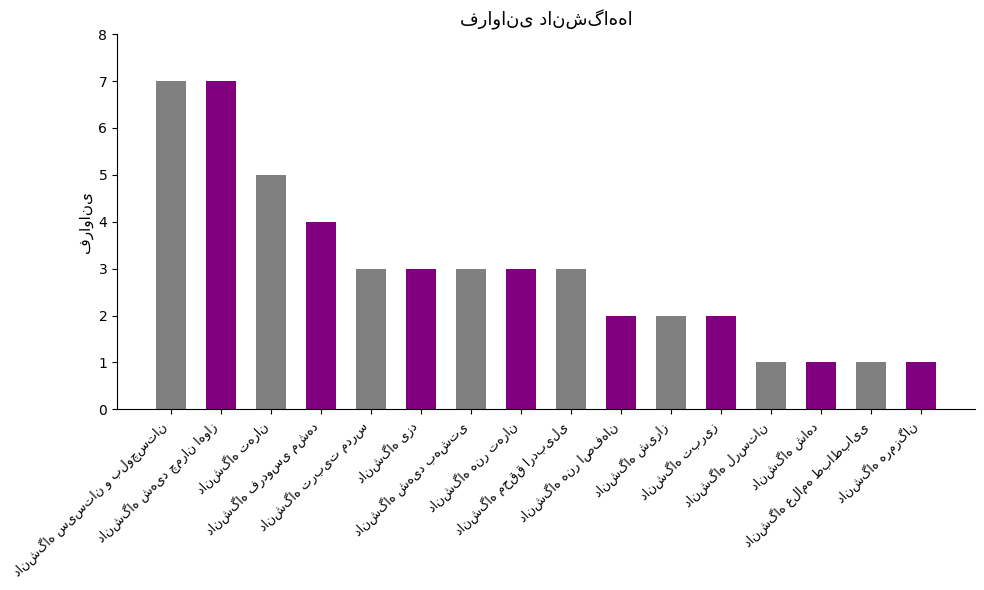

What is the average value?

3